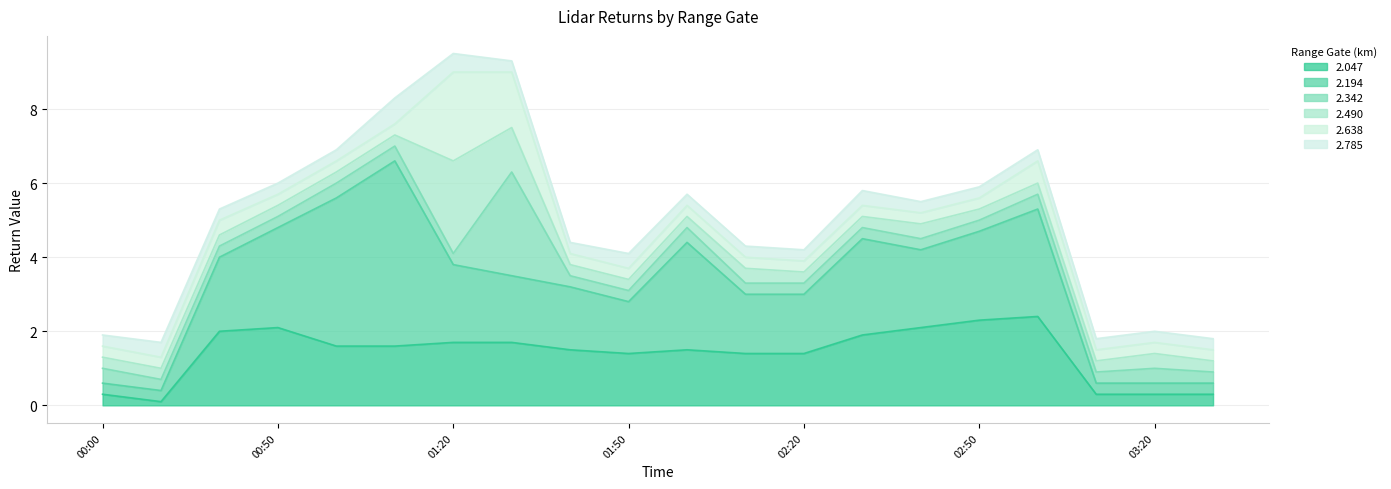

Which series has the widest spread of values?

2.194